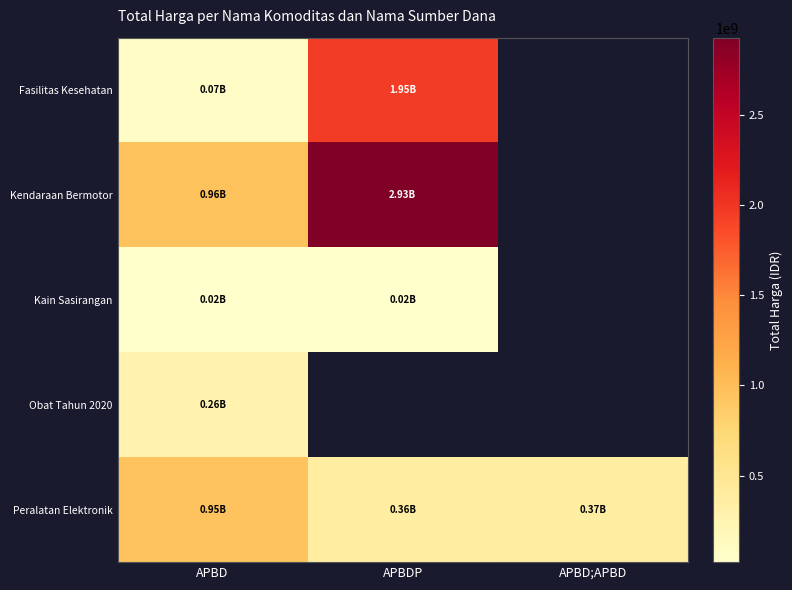

Between APBDP and APBD;APBD, which series saw the biggest shift?

Peralatan Elektronik